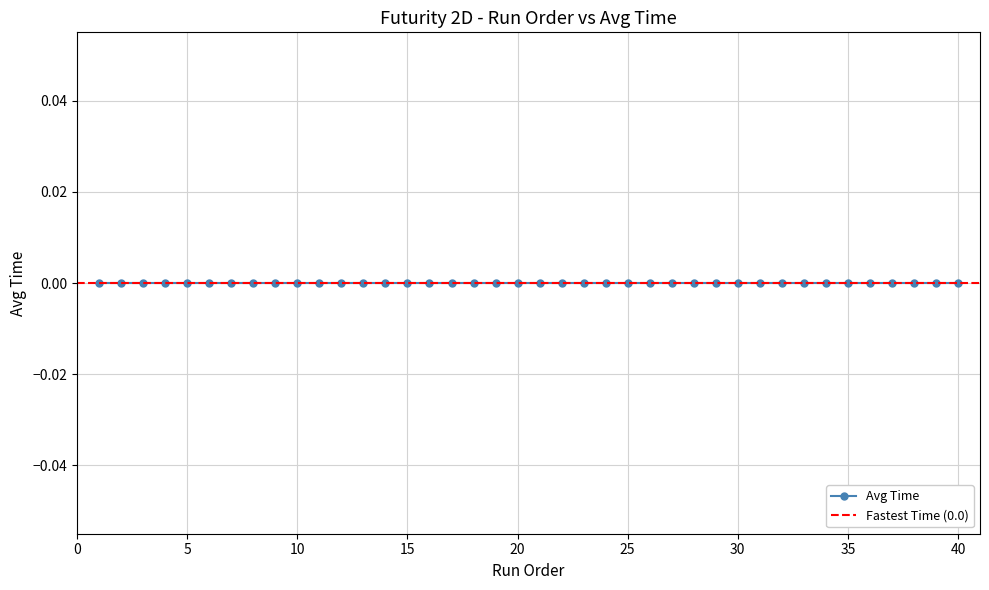

True or false: Avg and Order intersect in this chart.

False